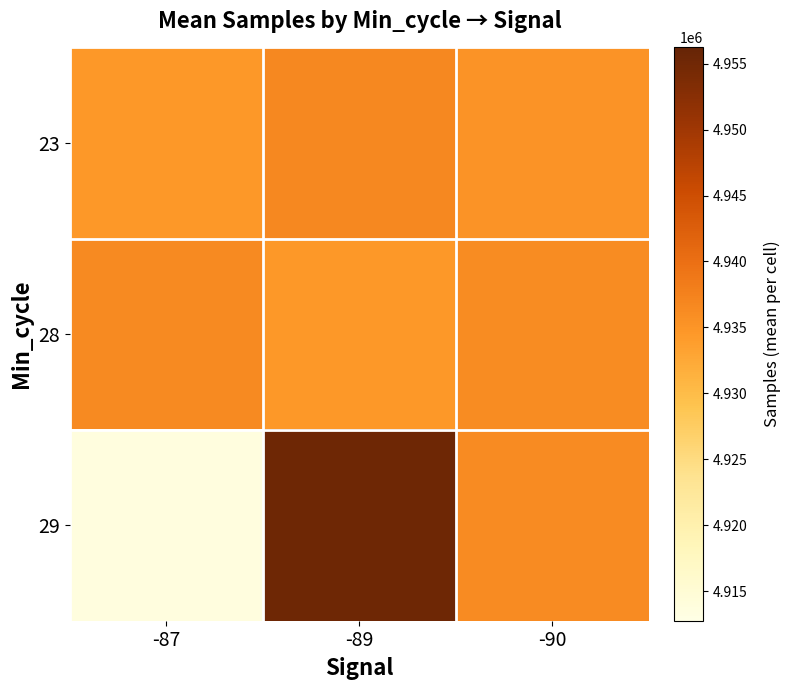

Rank the series by their maximum value, from lowest to highest.

28, 23, 29